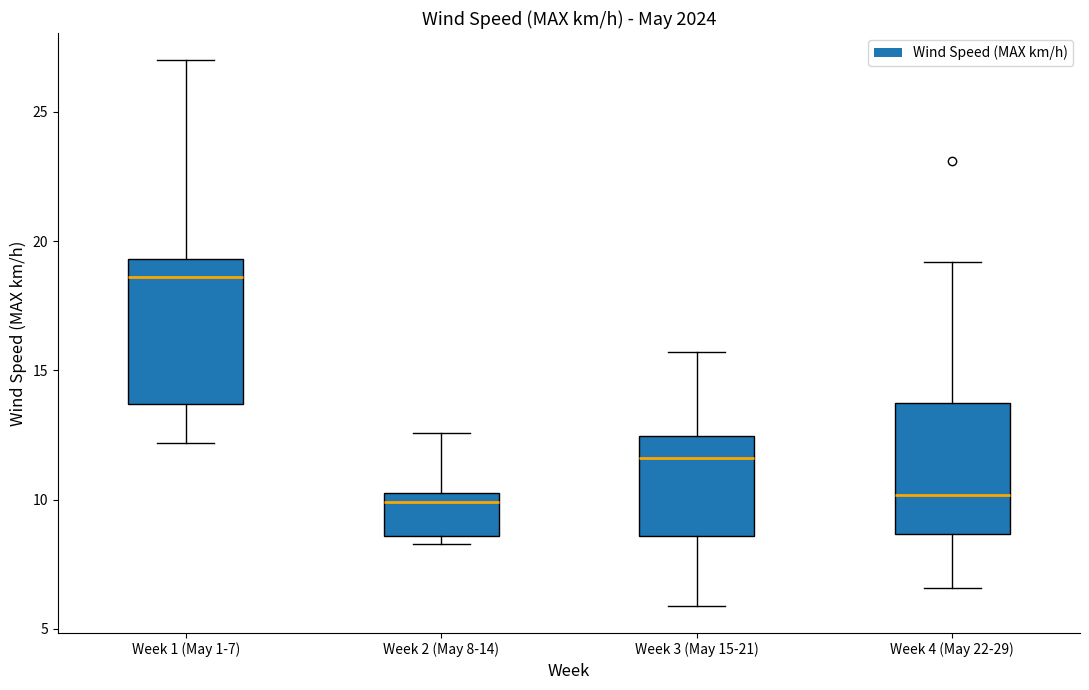

Reading left to right, read every box against the y-axis: the position of its median line, the range the box covers, and the ends of its whiskers. The values are not printed on the chart, so give them approximately, as read against the axis.

Week 1 (May 1-7): median 18.5, box 13.5 to 19.5, whiskers 12.0 to 27.0
Week 2 (May 8-14): median 10.0, box 8.5 to 10.5, whiskers 8.5 (just below the box's lower edge) to 12.5
Week 3 (May 15-21): median 11.5, box 8.5 to 12.5, whiskers 6.0 to 15.5
Week 4 (May 22-29): median 10.0, box 8.5 to 13.5, whiskers 6.5 to 19.0